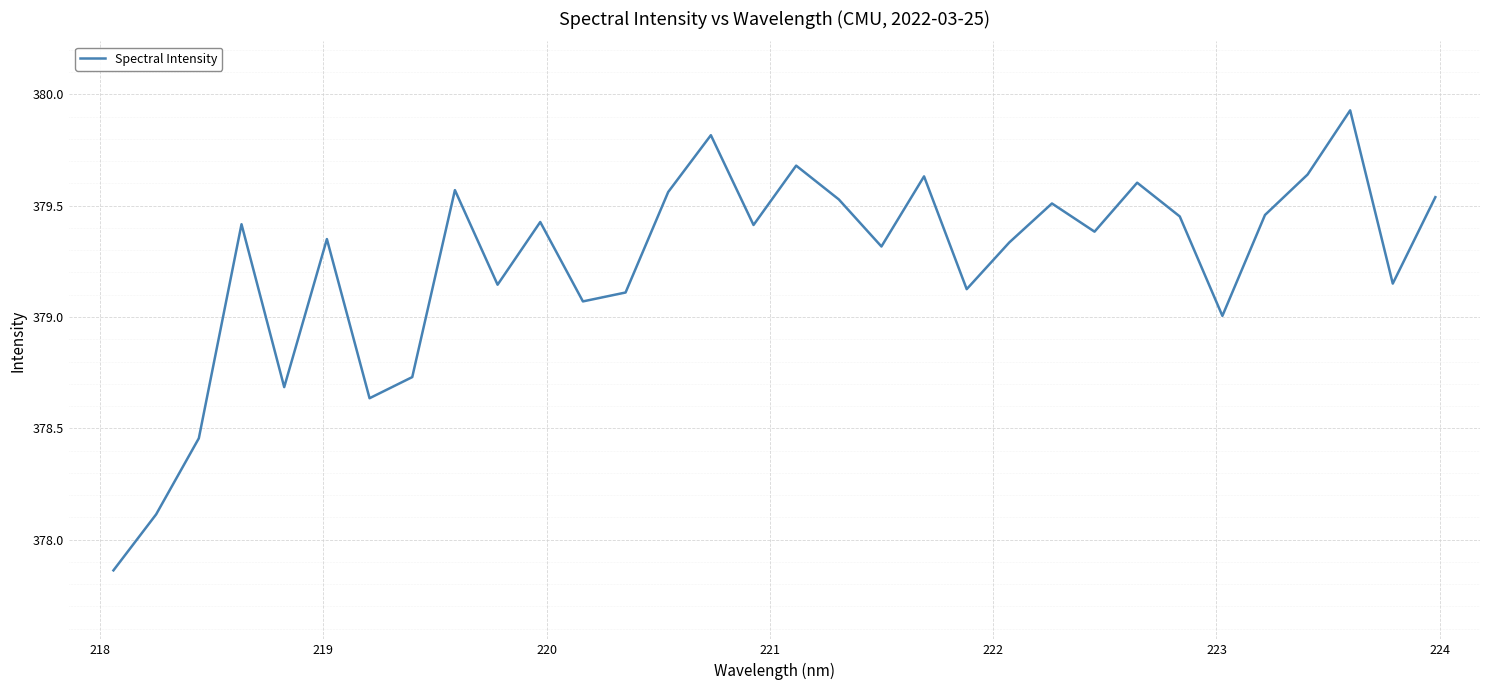

Does the chart display data point markers on the line(s)?

No